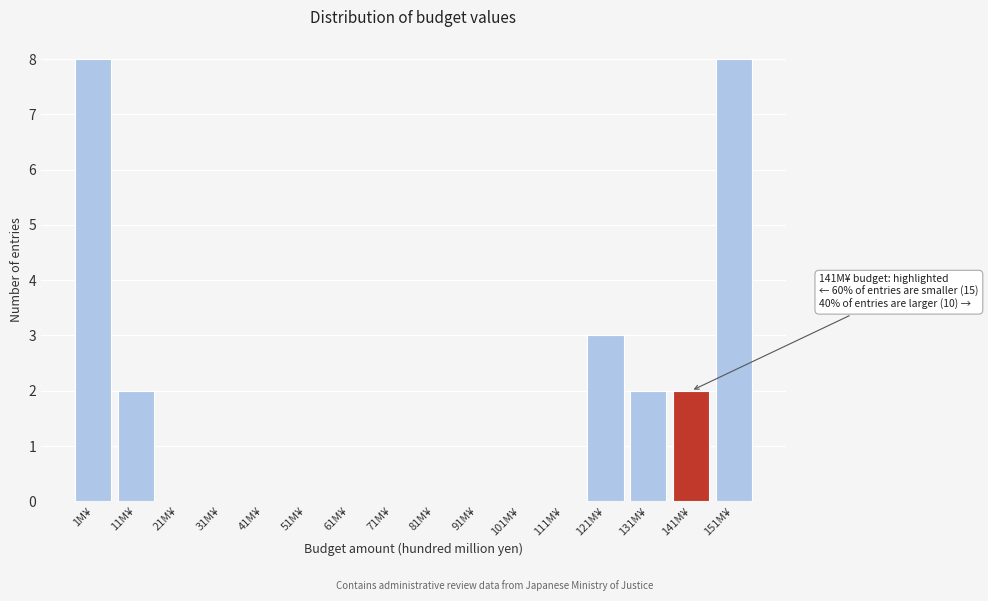

Reading left to right, transcribe all the data shown in this chart.

1M¥=8	11M¥=2	21M¥=0	31M¥=0	41M¥=0	51M¥=0	61M¥=0	71M¥=0	81M¥=0	91M¥=0	101M¥=0	111M¥=0	121M¥=3	131M¥=2	141M¥=2	151M¥=8